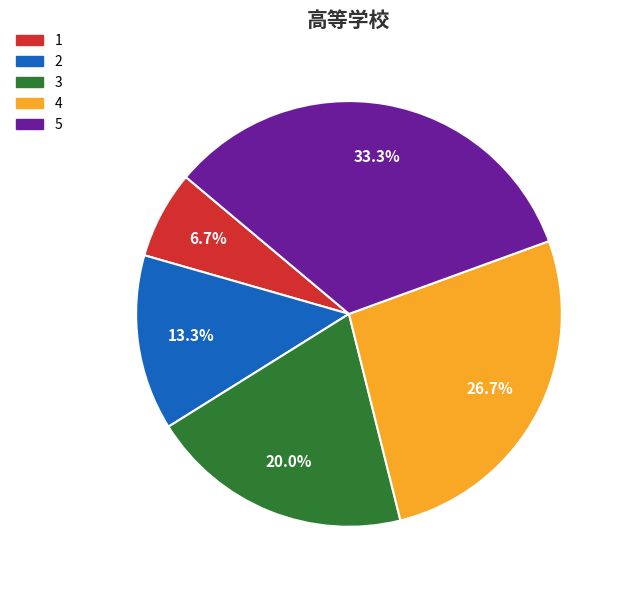

To the nearest percent, what is the difference between the largest and smallest slice percentages?

27%